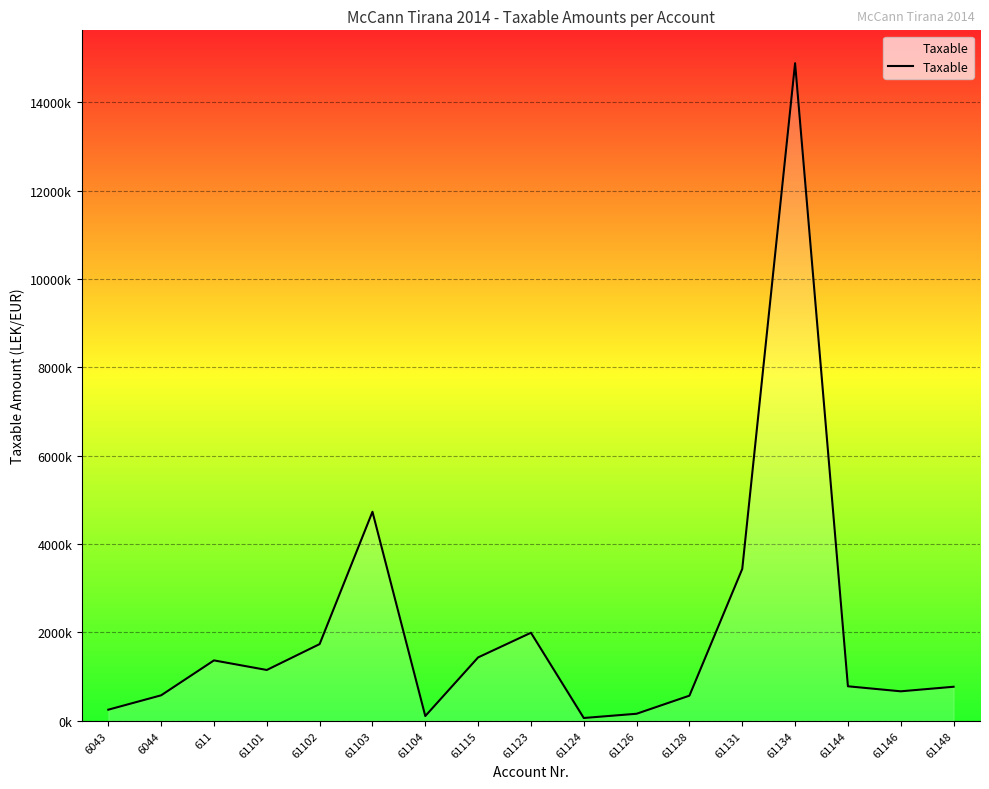

True or false: the data shows 575296.9 at 6044.

True